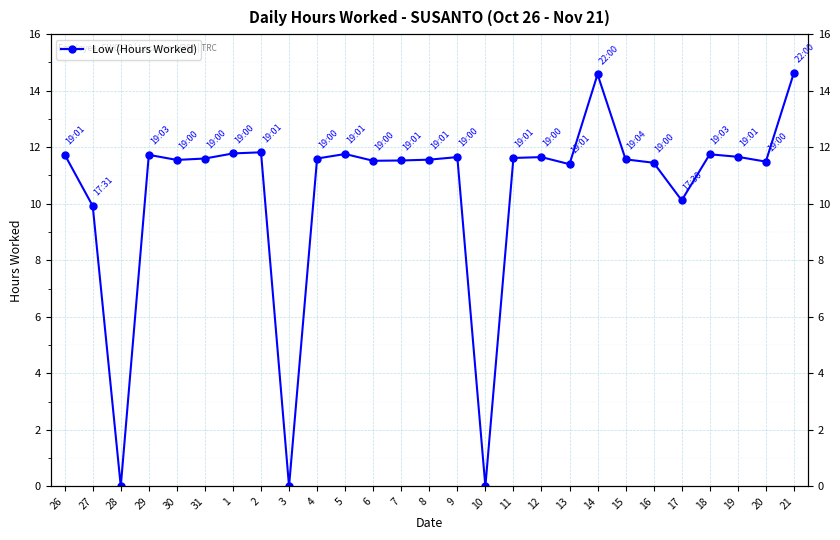

How many positive values are there?

24